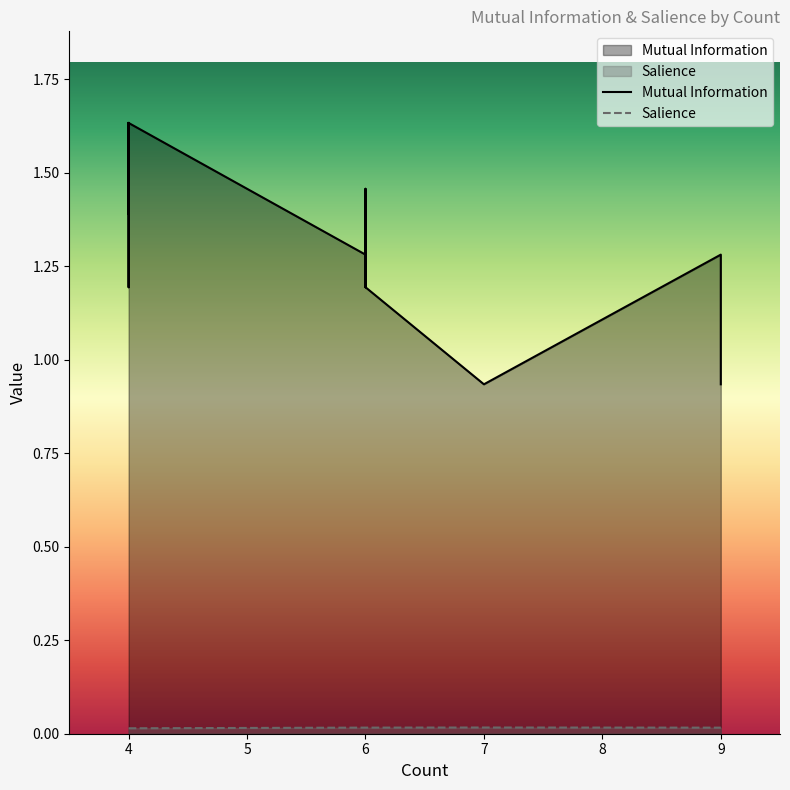

Reading left to right, transcribe all the data shown in this chart.

Mutual Information: 9=0.9	9=1.3	9=1.3	7=0.9	6=1.5	6=1.2	6=1.5	6=1.3	6=1.5	6=1.2	6=1.5	4=1.6	4=1.6	4=1.2	4=1.6	4=1.4
Salience: 9=0.0	9=0.0	9=0.0	7=0.0	6=0.0	6=0.0	6=0.0	6=0.0	6=0.0	6=0.0	6=0.0	4=0.0	4=0.0	4=0.0	4=0.0	4=0.0